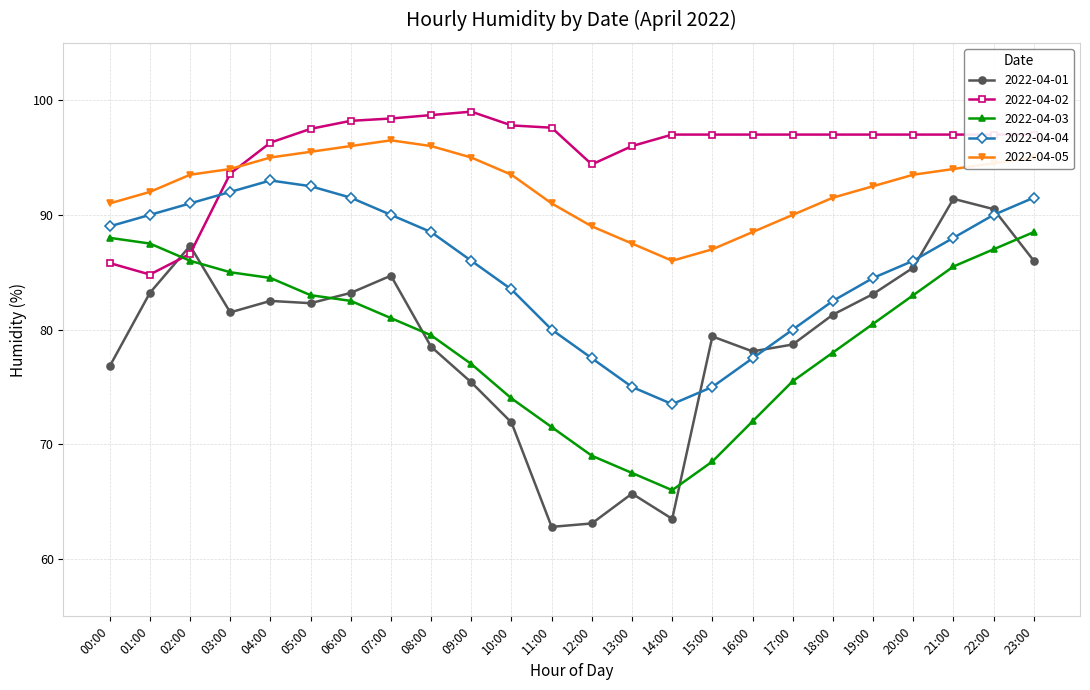

Where do 2022-04-01 and 2022-04-02 first cross each other?

01:00 and 02:00